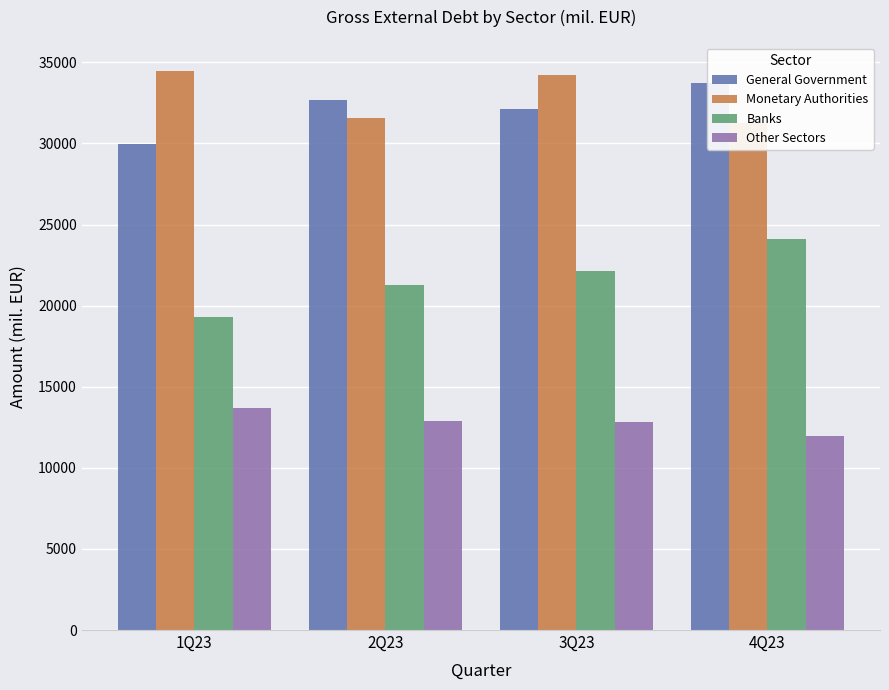

What is the label of the 4th bar from the right?

1Q23